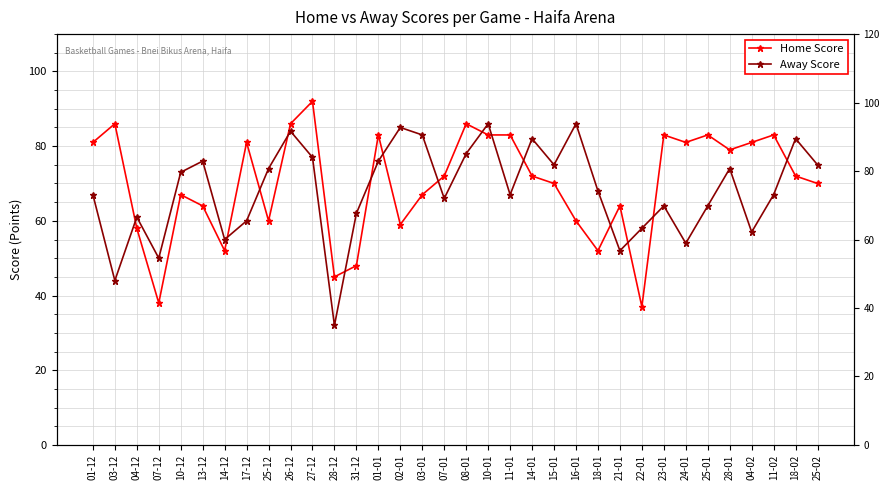

What are all the series names shown in the legend?

Home Score, Away Score